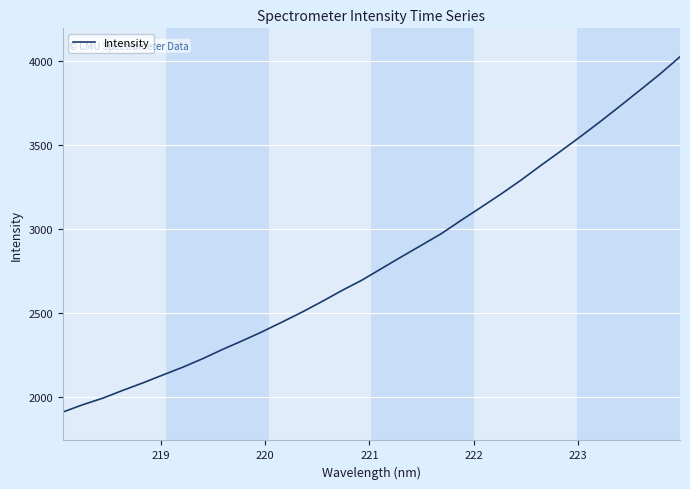

What is the smallest value displayed?

1912.1